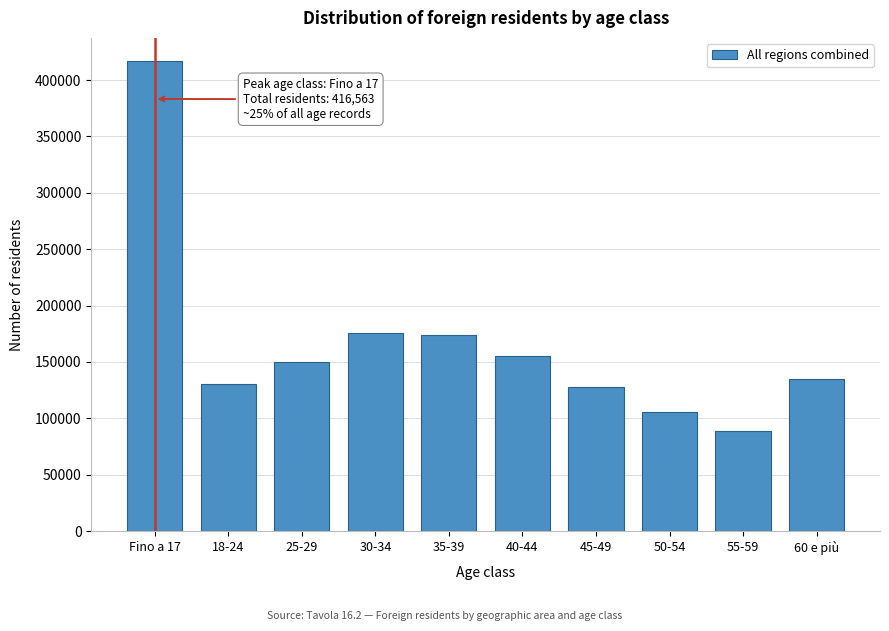

Reading left to right, list all the values displayed in this chart.

416563	130617	149690	175658	173689	155284	128133	105449	88298	134912